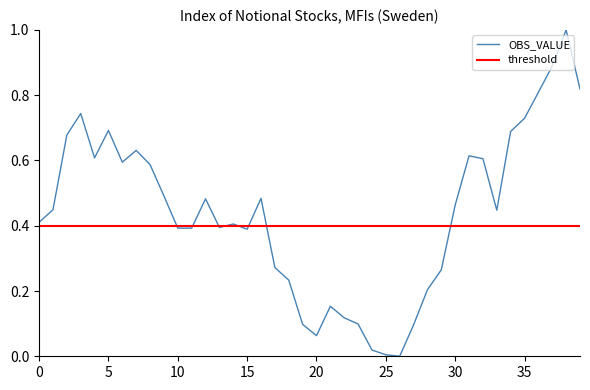

What is the maximum value shown in the chart?

1.0